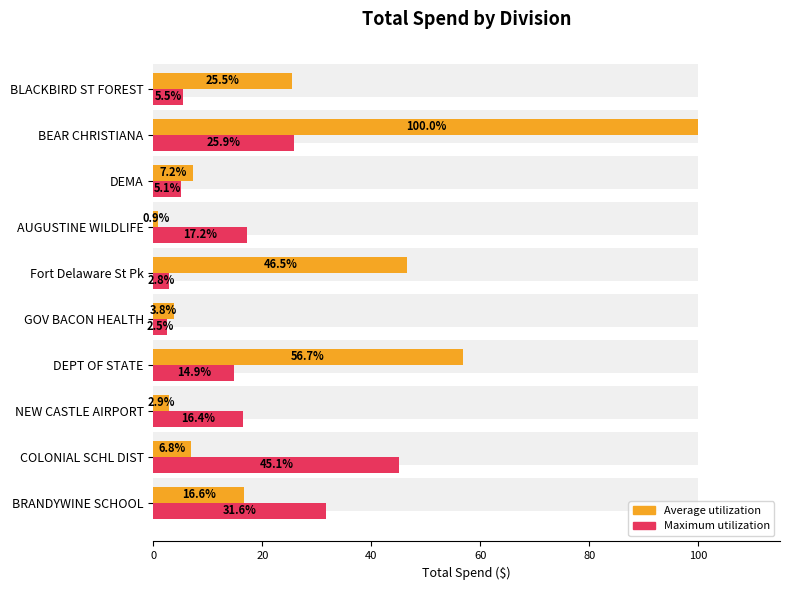

What is the difference between the maximum and second lowest values in the Maximum utilization series?

42.3